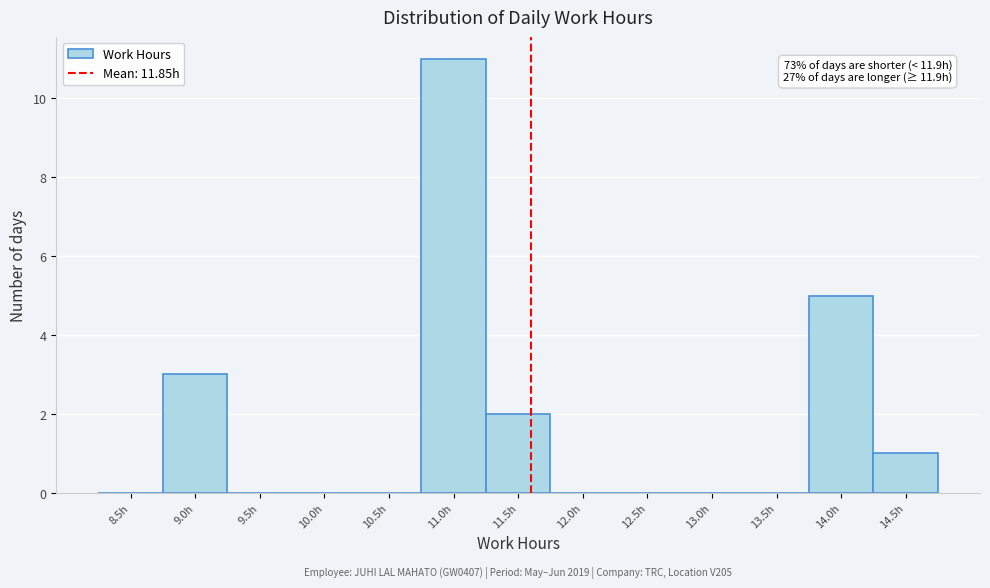

Reading left to right, transcribe all the data shown in this chart.

8.5h=0	9.0h=3	9.5h=0	10.0h=0	10.5h=0	11.0h=11	11.5h=2	12.0h=0	12.5h=0	13.0h=0	13.5h=0	14.0h=5	14.5h=1